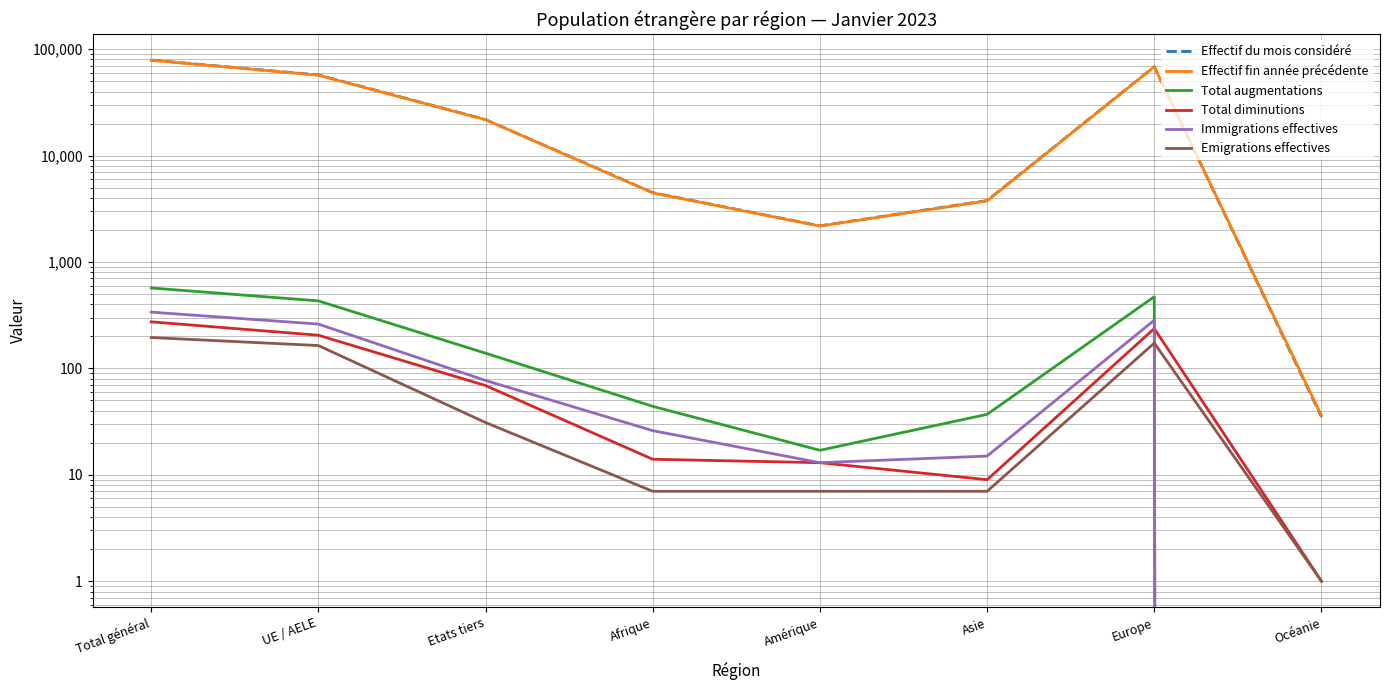

The Immigrations effectives series shows 338 at Total général. True or false?

True